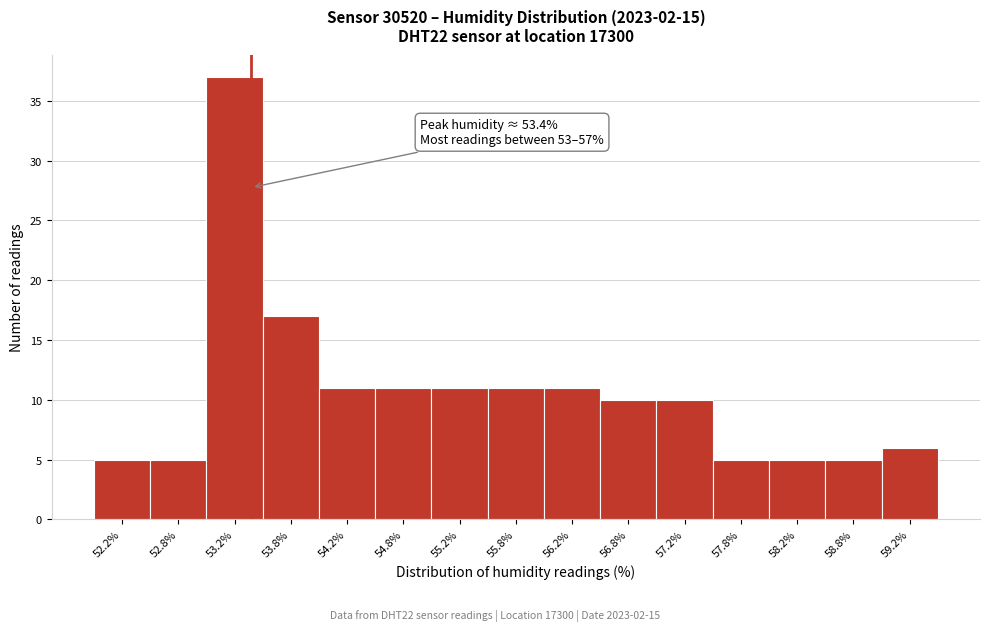

Over which range of the x-axis is the bar tallest?

53.0 to 53.5